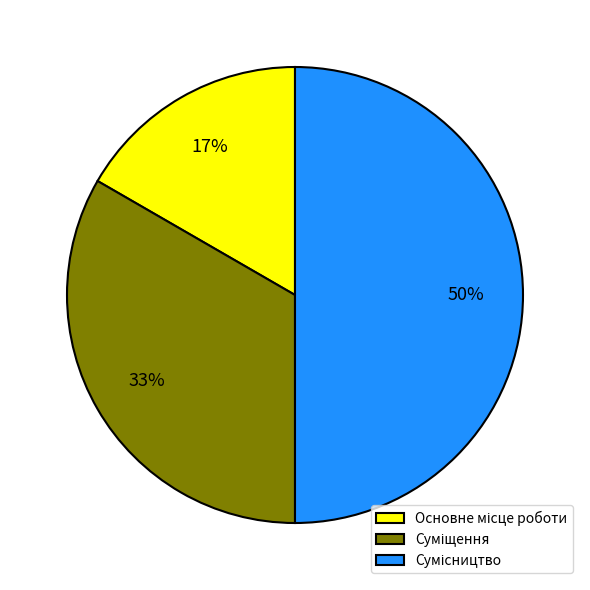

To the nearest percent, what is the difference between the largest and smallest slice percentages?

33%